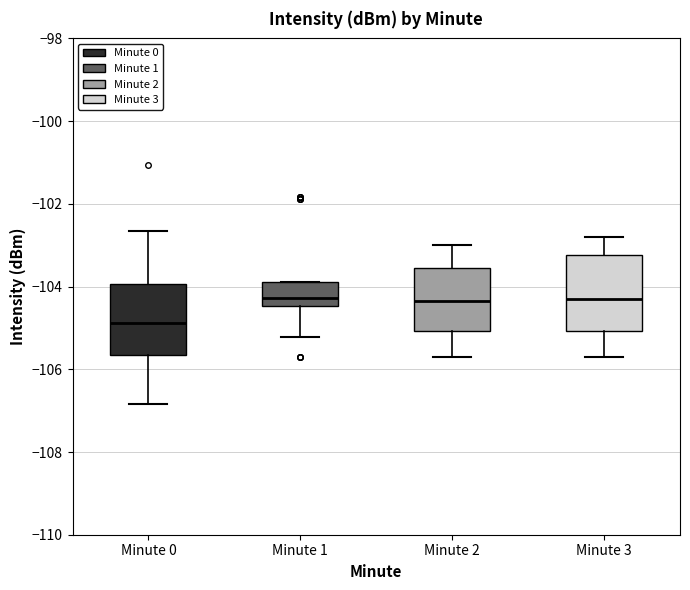

Where does the upper whisker of the box for Minute 3 end on the y-axis? The values are not printed on the chart, so give them approximately, as read against the axis.

-102.8